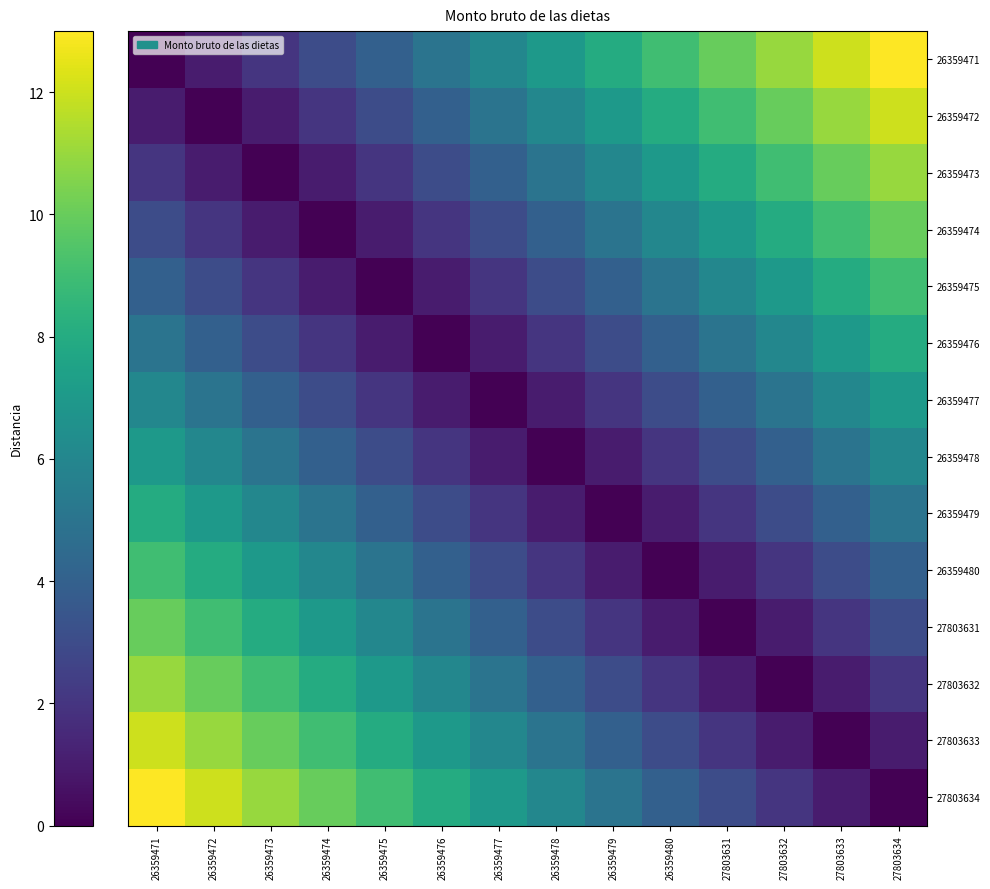

At which category is the sum across all series the highest?

26359471